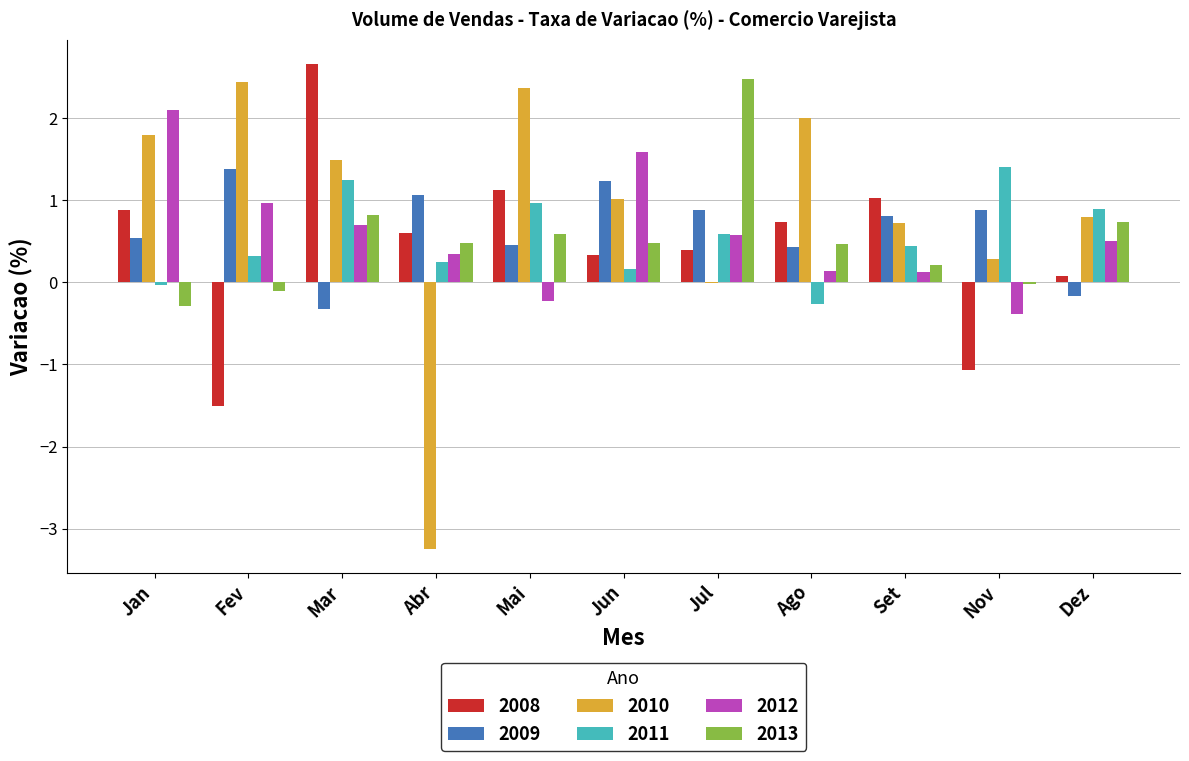

How many data points in 2009 are above 0?

9